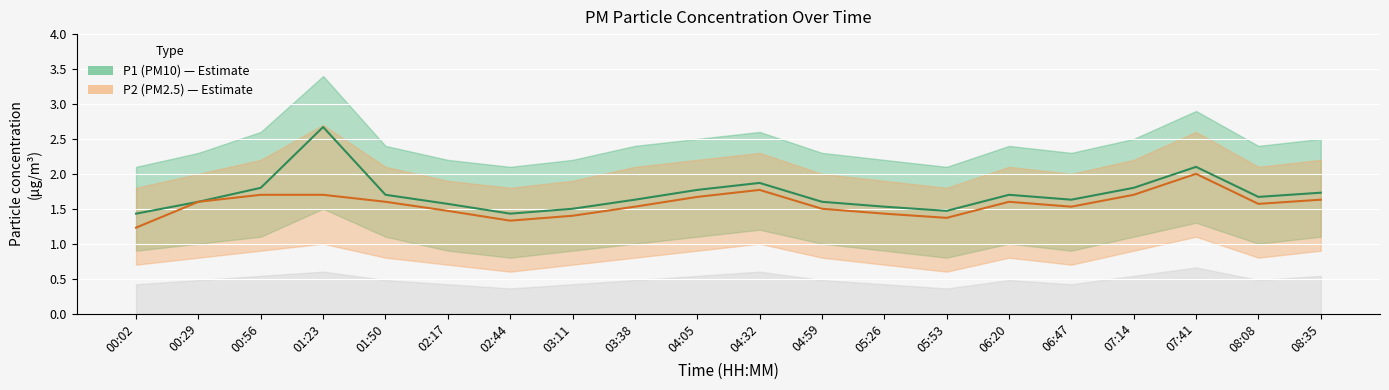

Reading left to right, transcribe all the data shown in this chart.

P1 (PM10): 1.4	1.6	1.8	2.7	1.7	1.6	1.4	1.5	1.6	1.8	1.9	1.6	1.5	1.5	1.7	1.6	1.8	2.1	1.7	1.7
P2 (PM2.5): 1.2	1.6	1.7	1.7	1.6	1.5	1.3	1.4	1.5	1.7	1.8	1.5	1.4	1.4	1.6	1.5	1.7	2.0	1.6	1.6